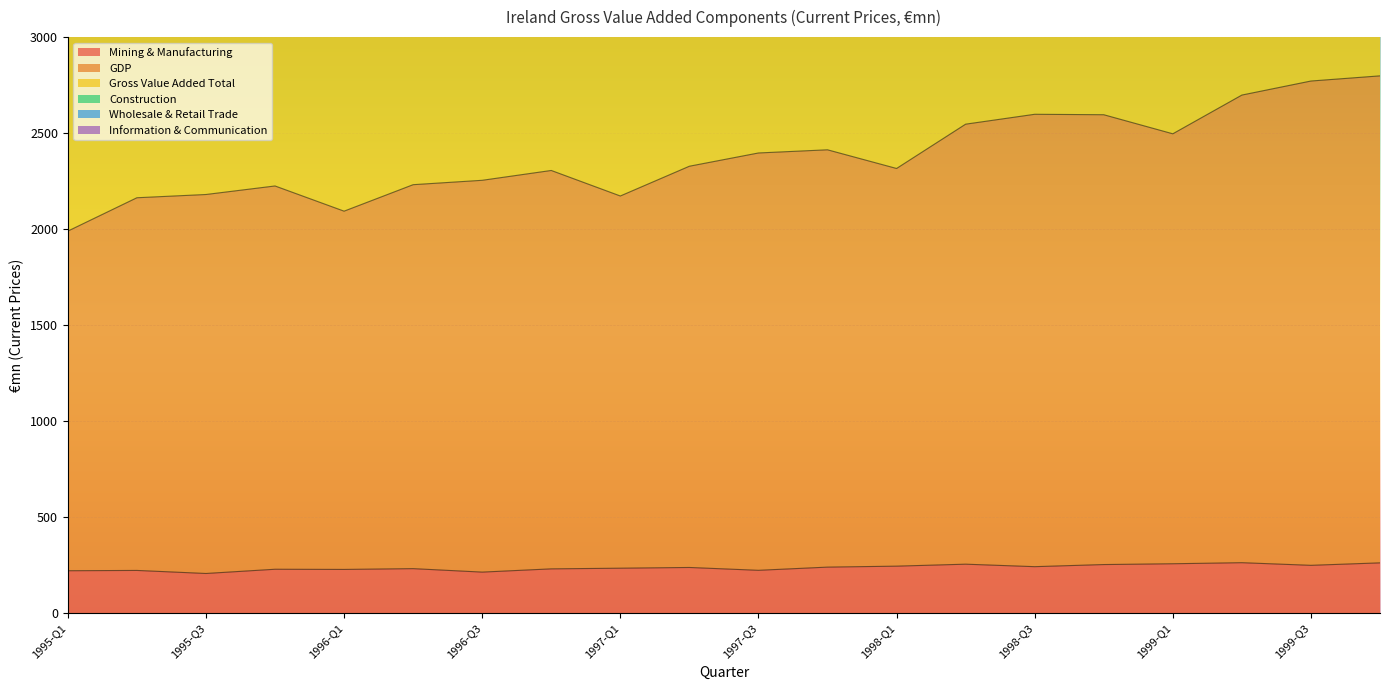

What is the spread (max minus min) of values at 1996-Q1?

4304.8